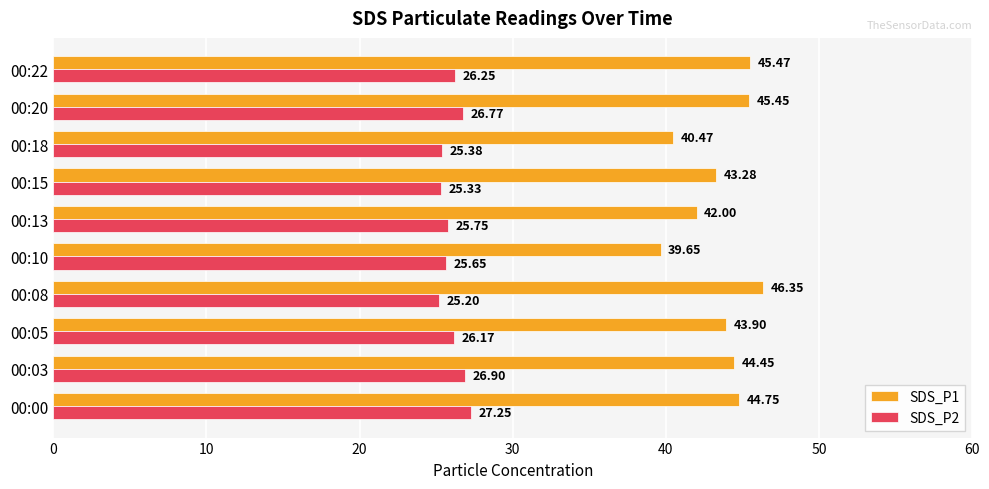

Rank the series by their average value, from lowest to highest.

SDS_P2, SDS_P1